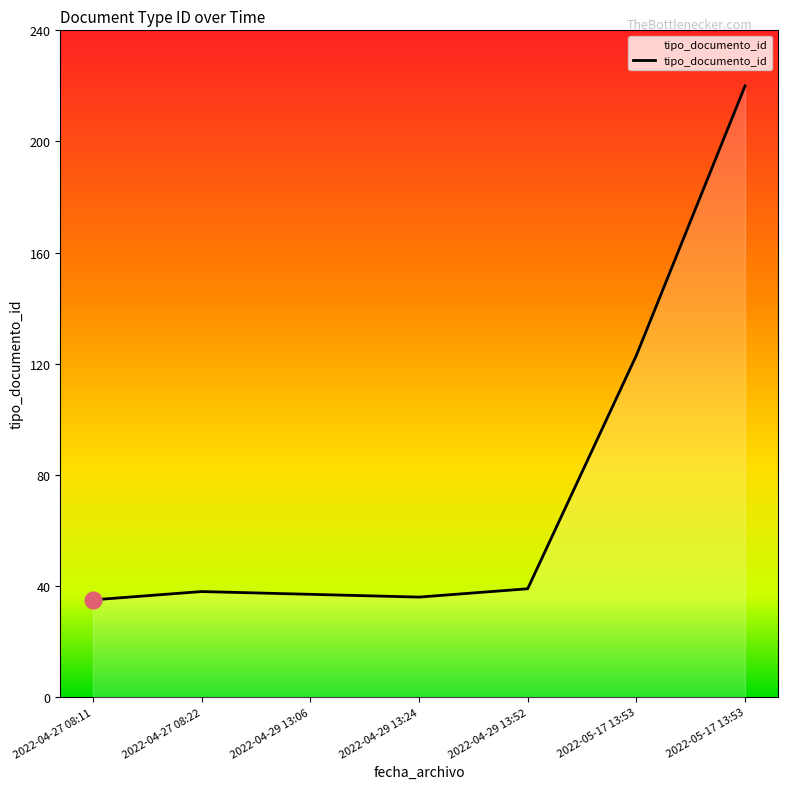

Is it true that the value at 2022-04-29 13:06 is 37?

True